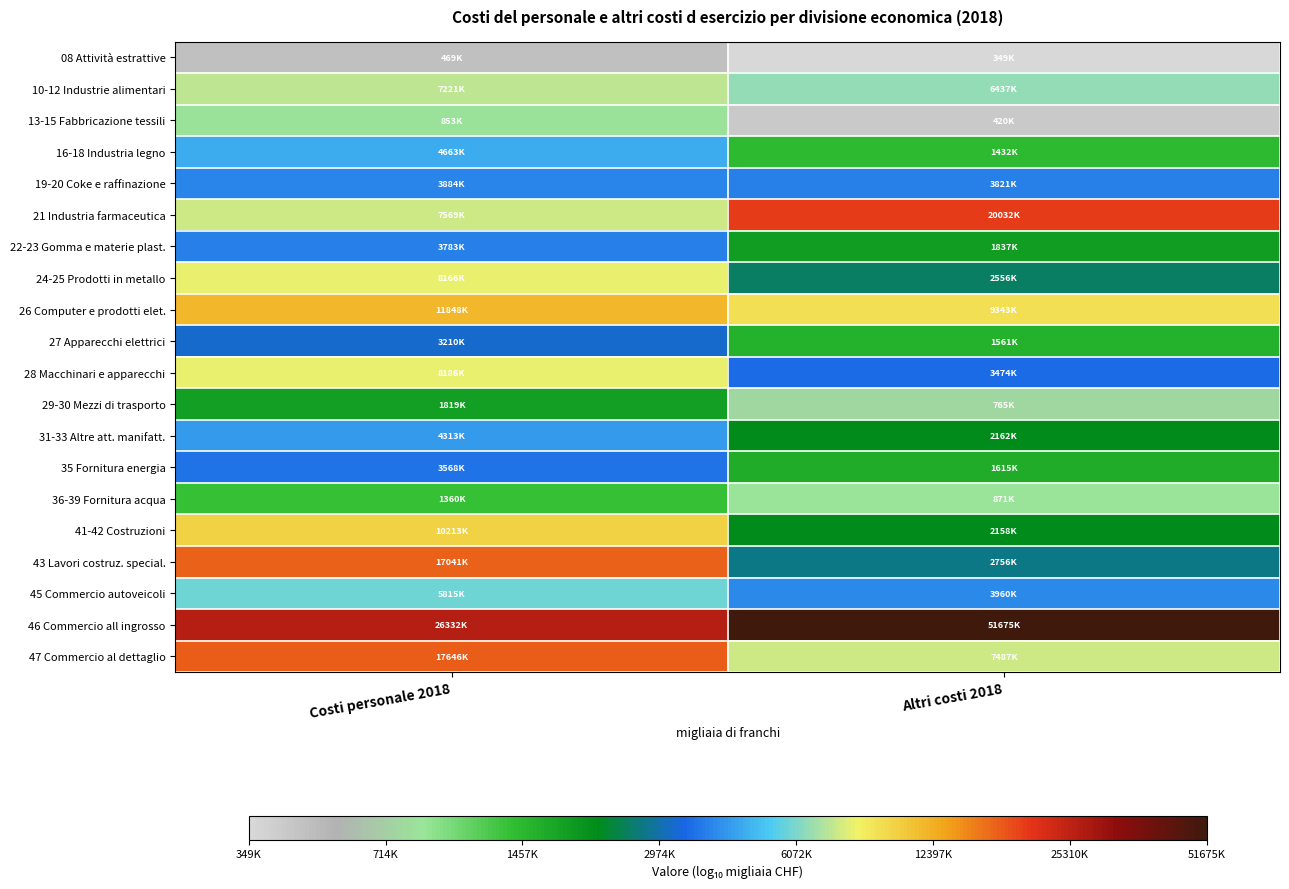

Reading right to left, extract all data points from this chart.

08 Attività estrattive: Altri costi 2018=5.5	Costi personale 2018=5.7
10-12 Industrie alimentari: Altri costi 2018=6.8	Costi personale 2018=6.9
13-15 Fabbricazione tessili: Altri costi 2018=5.6	Costi personale 2018=5.9
16-18 Industria legno: Altri costi 2018=6.2	Costi personale 2018=6.7
19-20 Coke e raffinazione: Altri costi 2018=6.6	Costi personale 2018=6.6
21 Industria farmaceutica: Altri costi 2018=7.3	Costi personale 2018=6.9
22-23 Gomma e materie plast.: Altri costi 2018=6.3	Costi personale 2018=6.6
24-25 Prodotti in metallo: Altri costi 2018=6.4	Costi personale 2018=6.9
26 Computer e prodotti elet.: Altri costi 2018=7.0	Costi personale 2018=7.1
27 Apparecchi elettrici: Altri costi 2018=6.2	Costi personale 2018=6.5
28 Macchinari e apparecchi: Altri costi 2018=6.5	Costi personale 2018=6.9
29-30 Mezzi di trasporto: Altri costi 2018=5.9	Costi personale 2018=6.3
31-33 Altre att. manifatt.: Altri costi 2018=6.3	Costi personale 2018=6.6
35 Fornitura energia: Altri costi 2018=6.2	Costi personale 2018=6.6
36-39 Fornitura acqua: Altri costi 2018=5.9	Costi personale 2018=6.1
41-42 Costruzioni: Altri costi 2018=6.3	Costi personale 2018=7.0
43 Lavori costruz. special.: Altri costi 2018=6.4	Costi personale 2018=7.2
45 Commercio autoveicoli: Altri costi 2018=6.6	Costi personale 2018=6.8
46 Commercio all ingrosso: Altri costi 2018=7.7	Costi personale 2018=7.4
47 Commercio al dettaglio: Altri costi 2018=6.9	Costi personale 2018=7.2